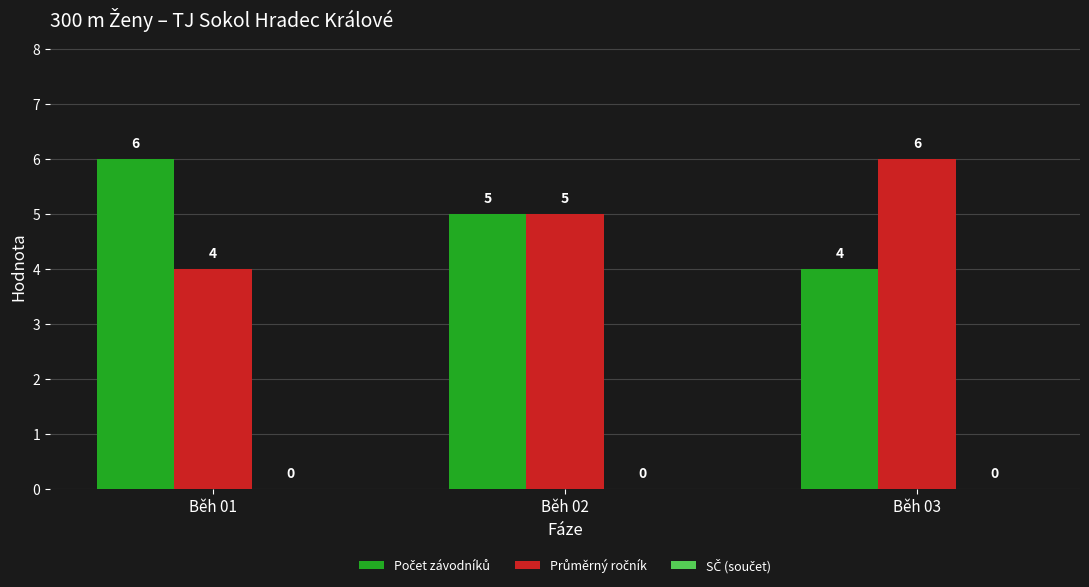

What is the greatest value displayed?

6